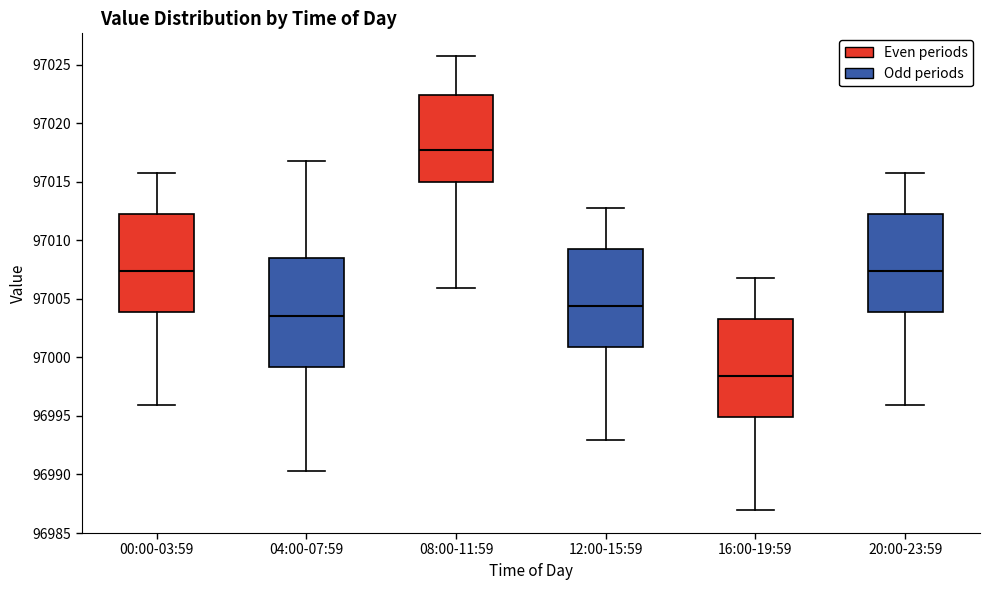

Reading left to right, transcribe this box plot: for each box, give where its median line is, the range the box spans, and where its two whiskers end, as read against the y-axis. The values are not printed on the chart, so give them approximately, as read against the axis.

00:00-03:59: median 97007.5, box 97004.0 to 97012.0, whiskers 96996.0 to 97016.0
04:00-07:59: median 97003.5, box 96999.0 to 97008.5, whiskers 96990.5 to 97017.0
08:00-11:59: median 97018.0, box 97015.0 to 97022.5, whiskers 97006.0 to 97026.0
12:00-15:59: median 97004.5, box 97001.0 to 97009.0, whiskers 96993.0 to 97013.0
16:00-19:59: median 96998.5, box 96995.0 to 97003.0, whiskers 96987.0 to 97007.0
20:00-23:59: median 97007.5, box 97004.0 to 97012.0, whiskers 96996.0 to 97016.0